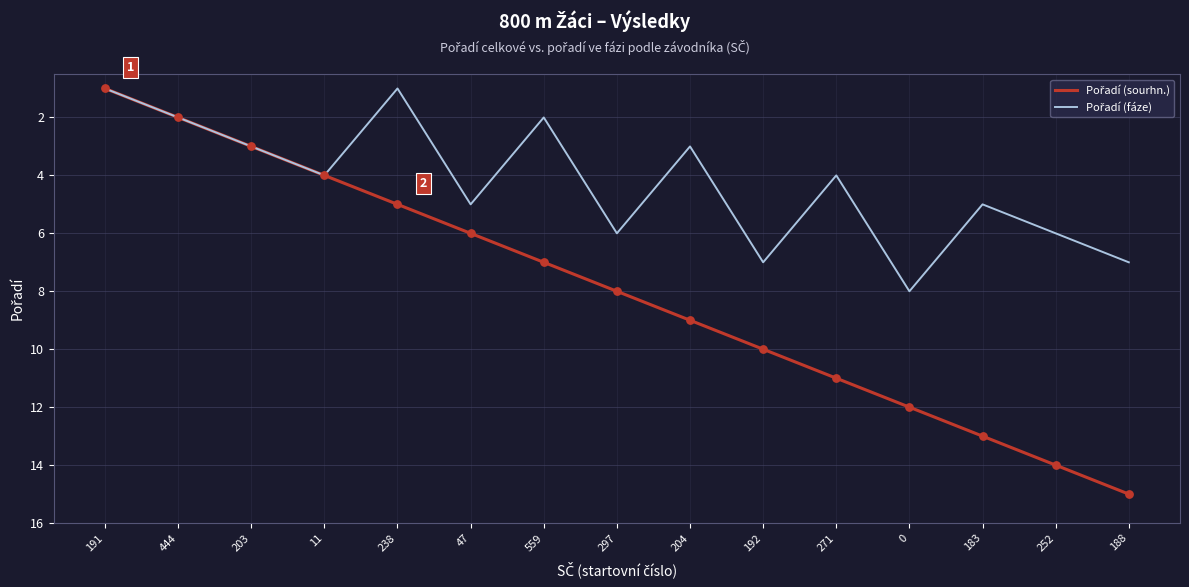

At which category is the sum across all series the highest?

188